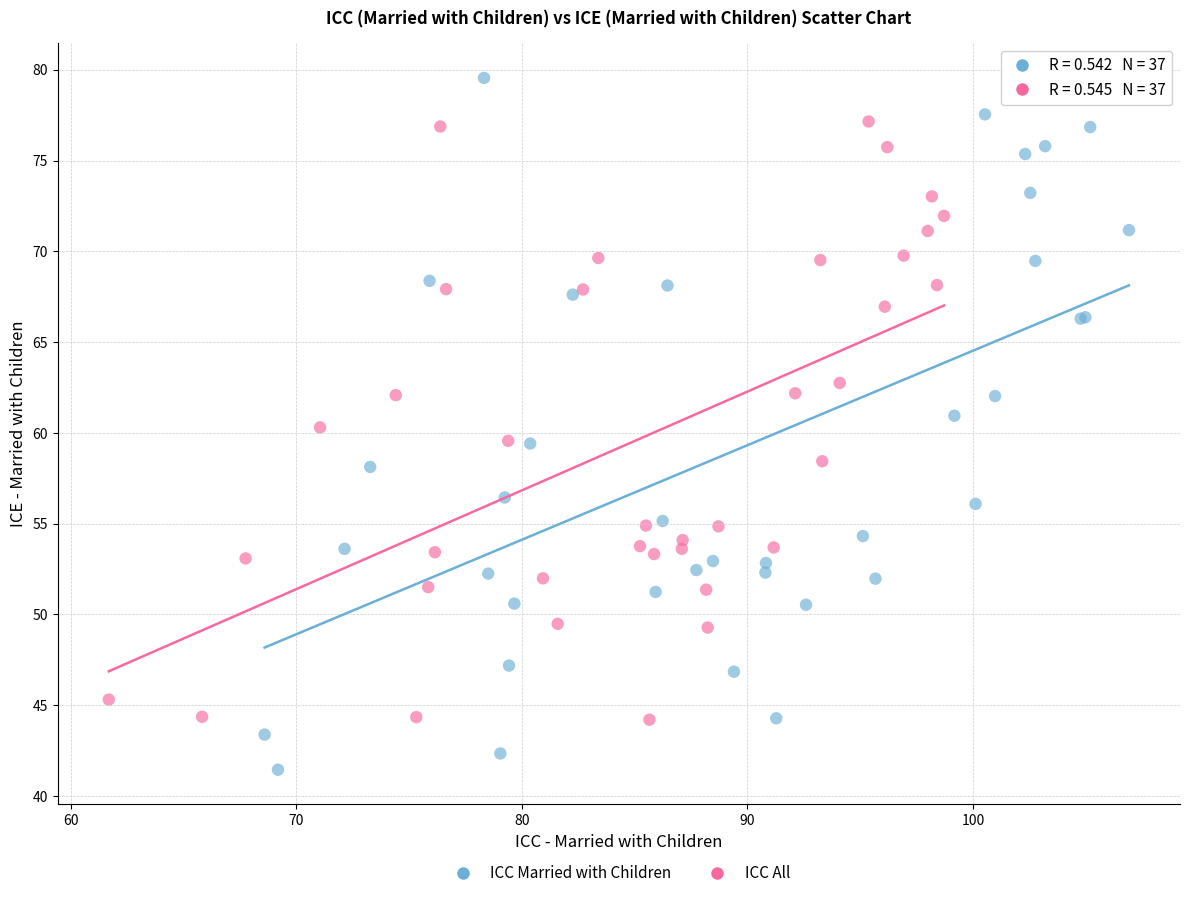

Which series contains the lowest Y value?

ICC Married with Children